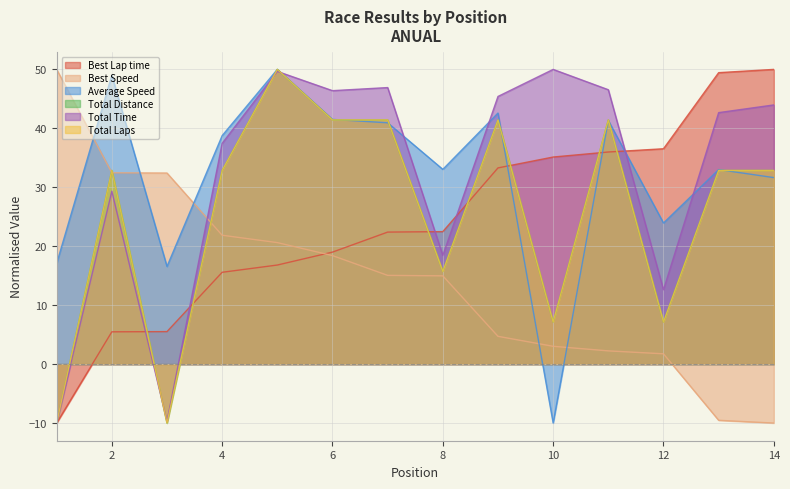

Which series has the largest range (max minus min)?

Best Lap time